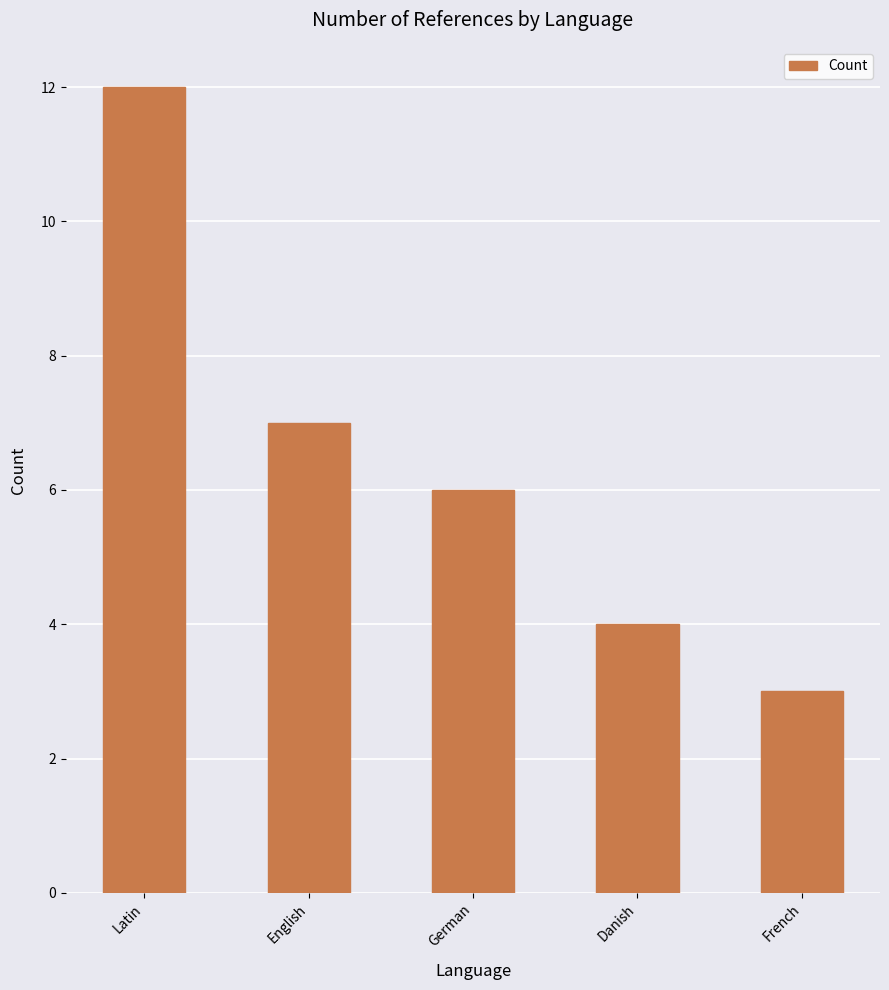

What is the sum of the values at French and Latin?

15